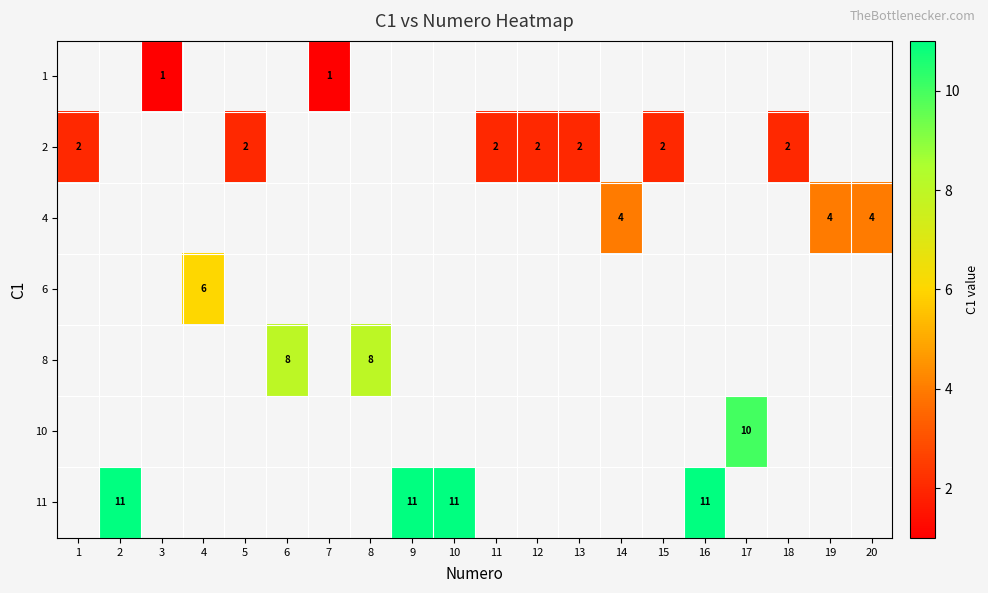

The value of 2 at 12 is 1. True or false?

False